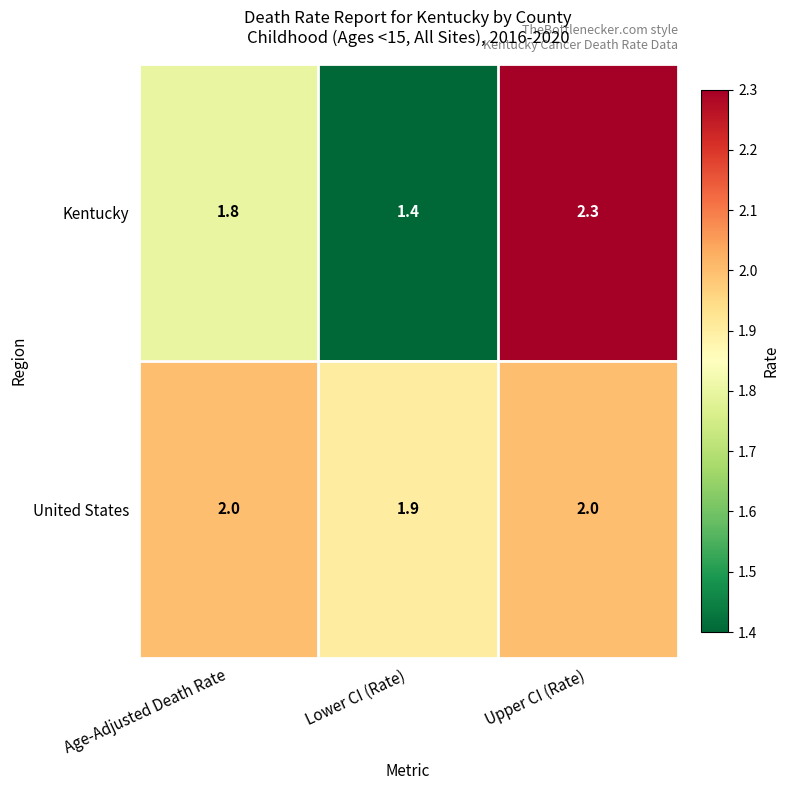

At which category does the chart reach its peak across all series?

Upper CI (Rate)